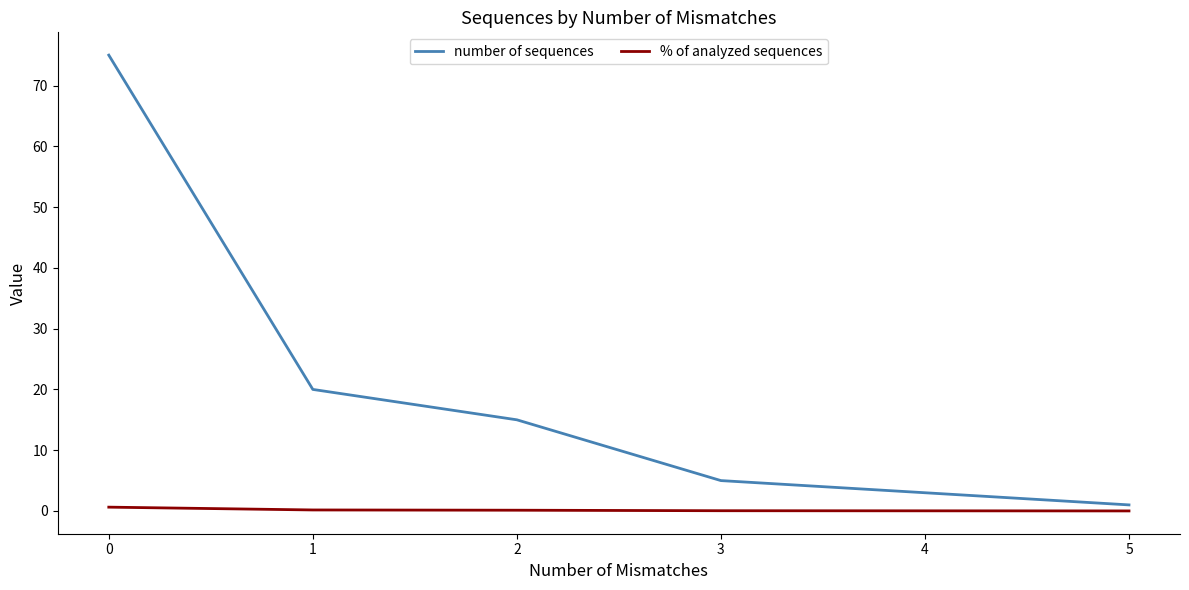

True or false: number of sequences and % of analyzed sequences cross at least once.

False